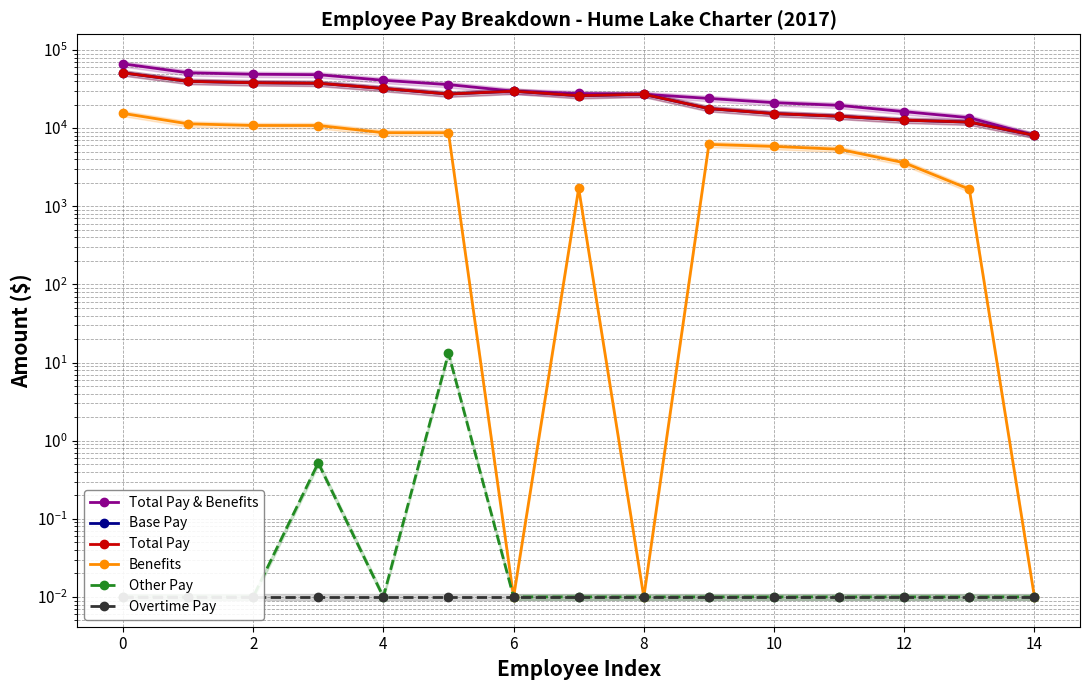

Read the Benefits value at 10.

5832.5